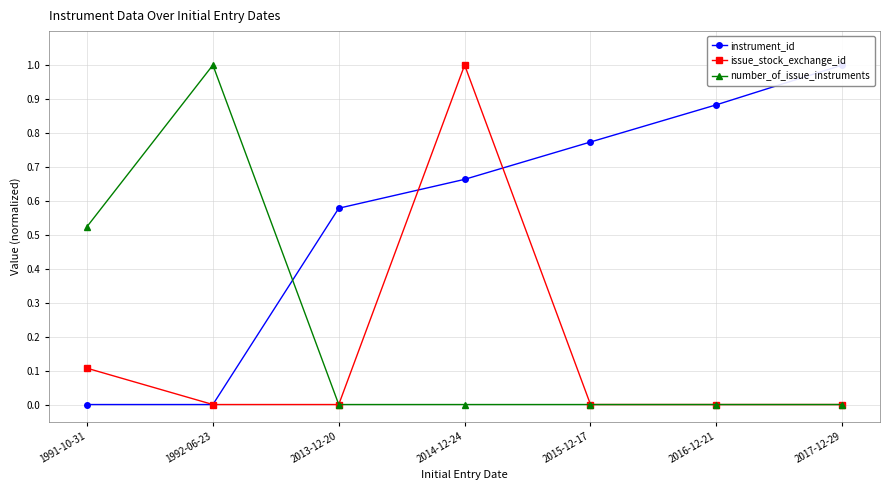

Where do issue_stock_exchange_id and instrument_id first cross each other?

2013-12-20 and 2014-12-24